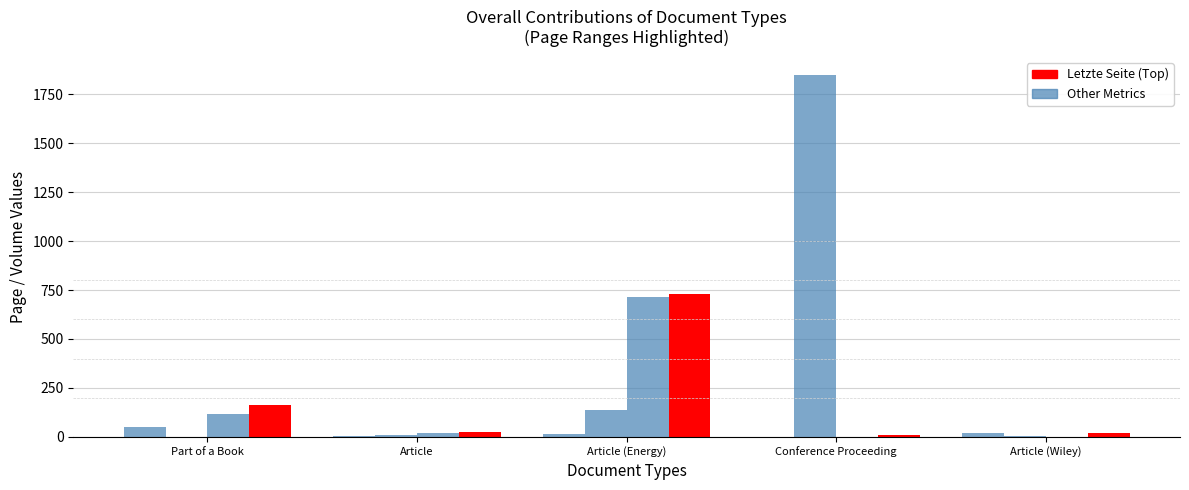

Does the chart contain stacked bars?

No